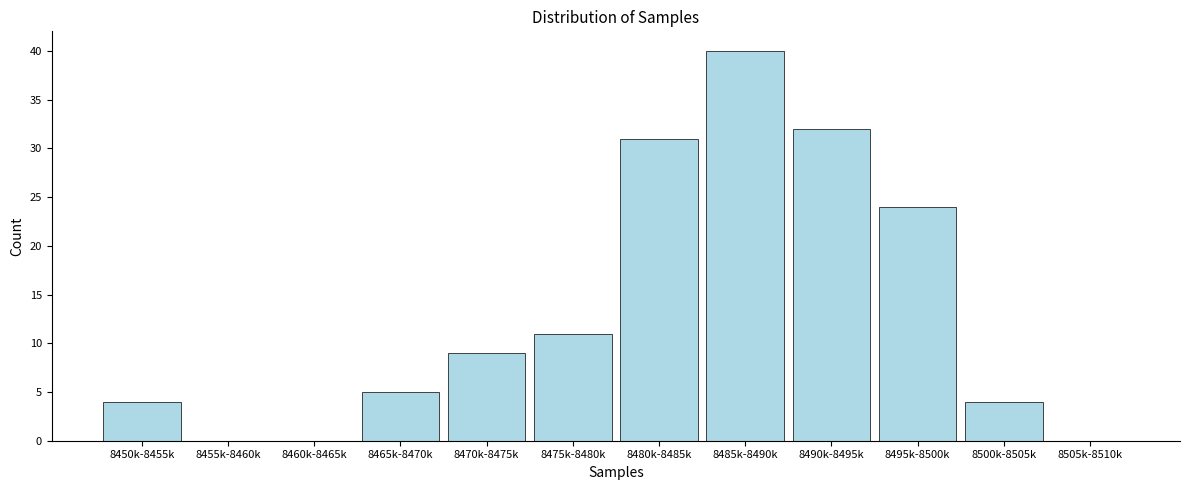

Reading left to right, what are all the values shown in this chart?

8450k-8455k=4	8455k-8460k=0	8460k-8465k=0	8465k-8470k=5	8470k-8475k=9	8475k-8480k=11	8480k-8485k=31	8485k-8490k=40	8490k-8495k=32	8495k-8500k=24	8500k-8505k=4	8505k-8510k=0